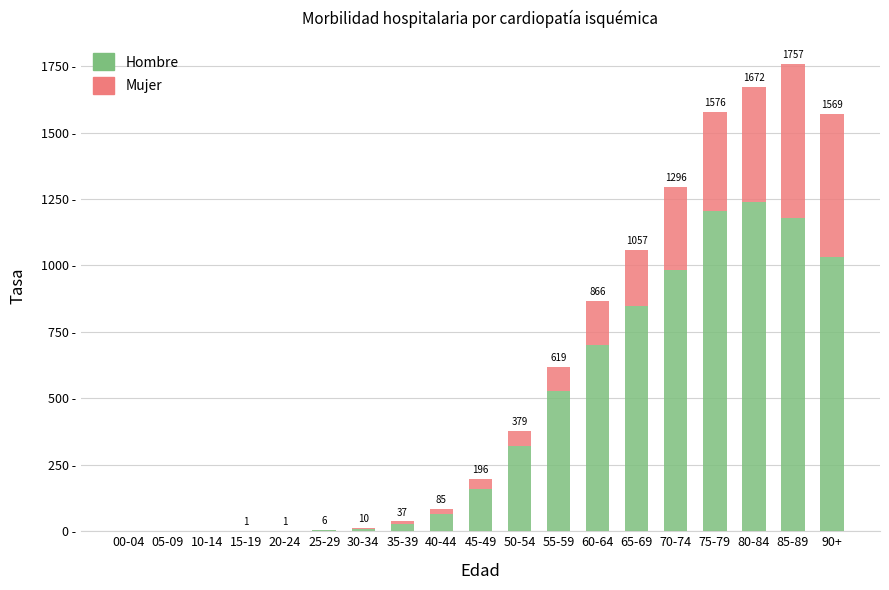

The value of Hombre at 60-64 is 1179.4. True or false?

False